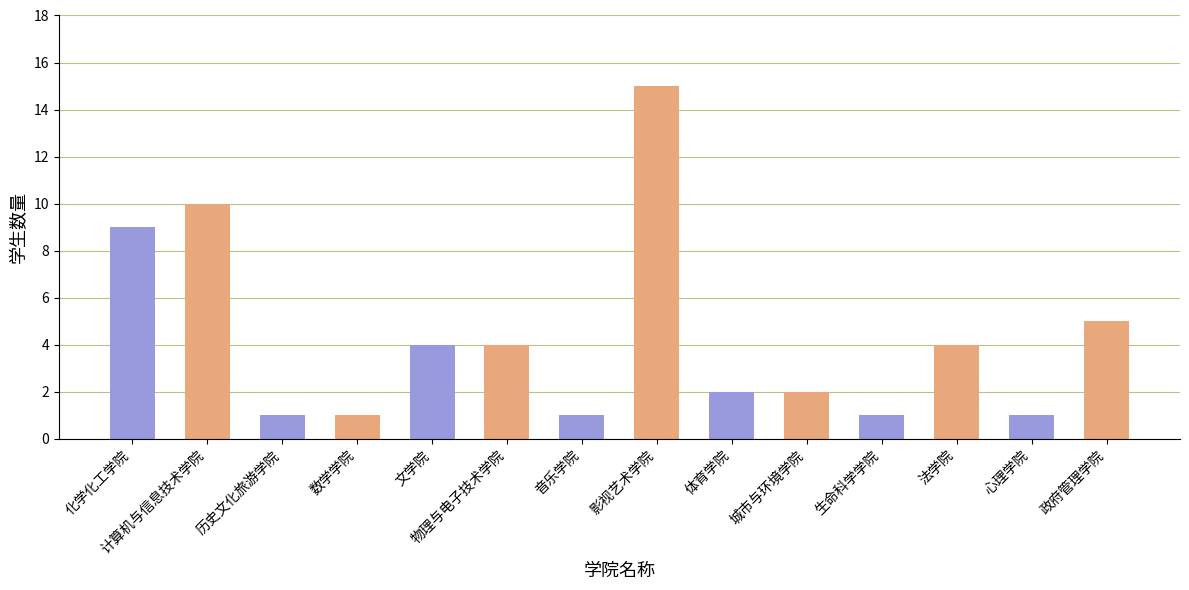

What is the value of the 10th bar from the left?

2